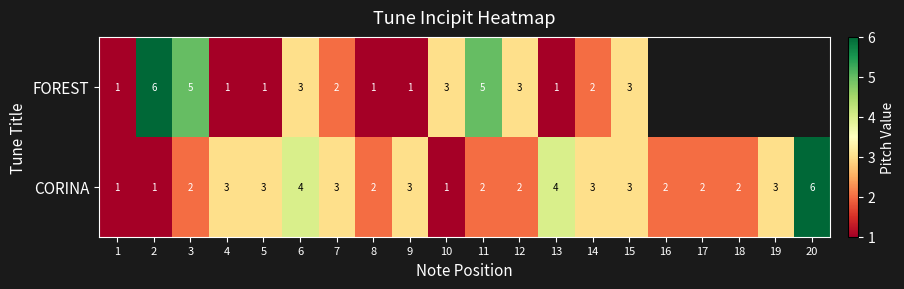

True or false: FOREST has a value of 7.9 at 11.

False